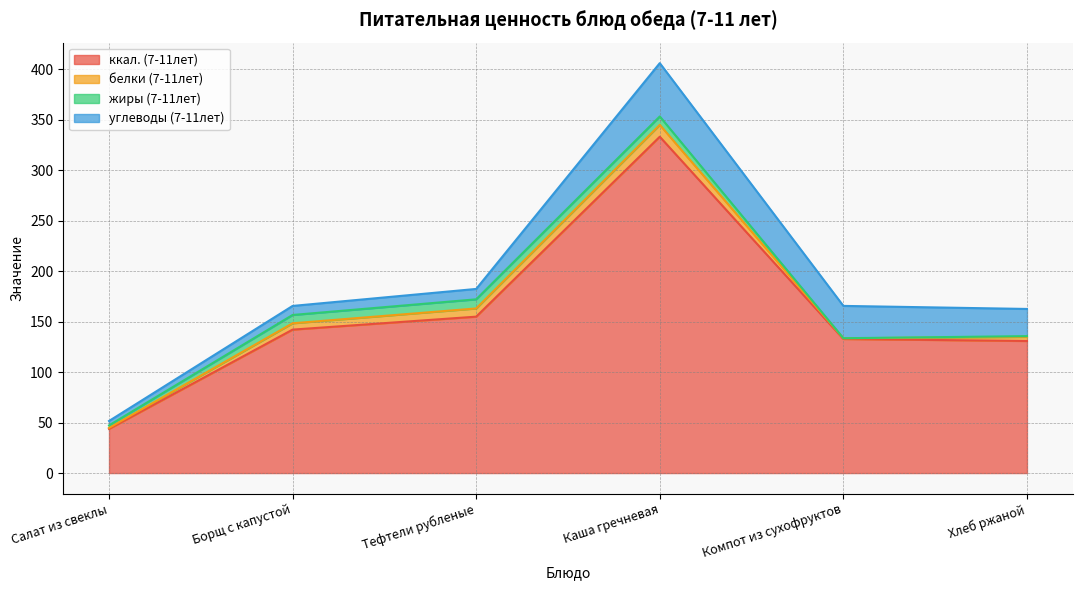

True or false: жиры (7-11лет) has a value of 0.0 at Компот из сухофруктов.

False